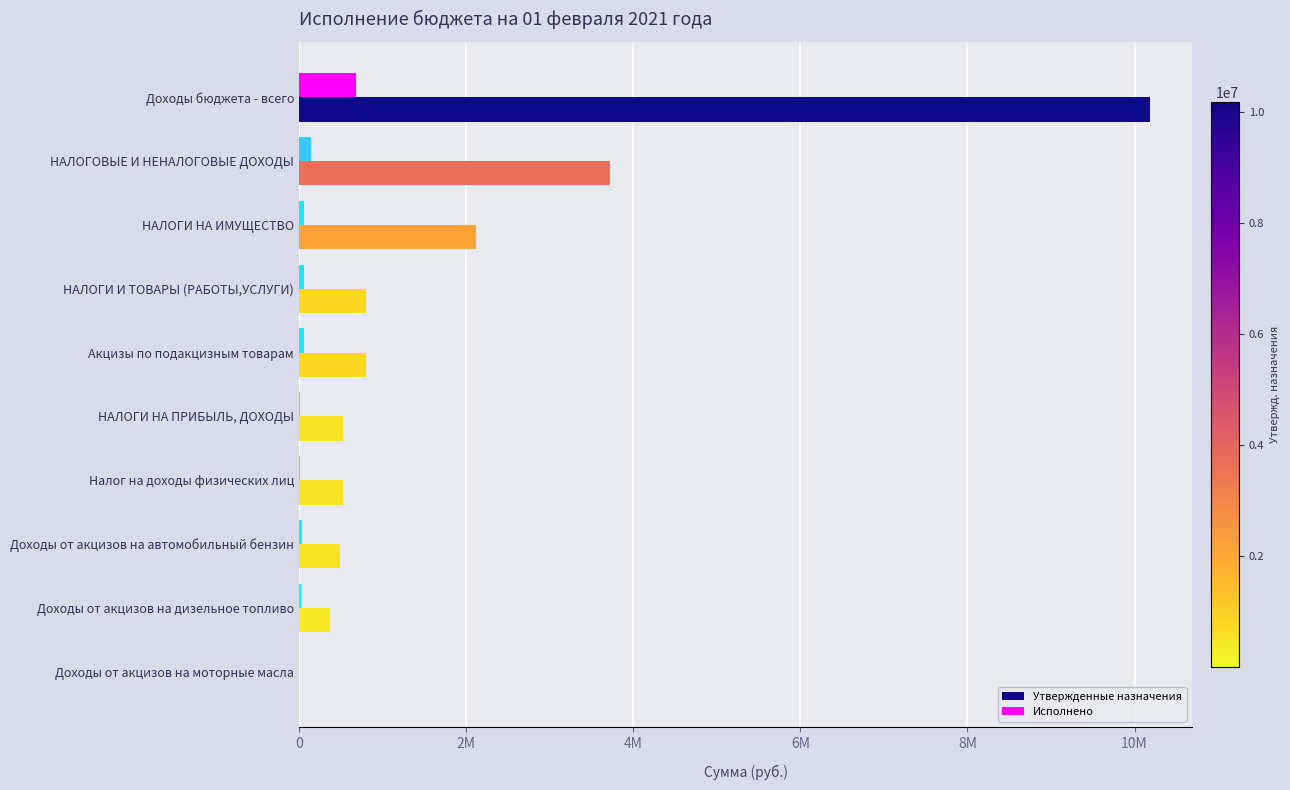

Rank the series by their average value, from highest to lowest.

Утвержденные назначения, Исполнено